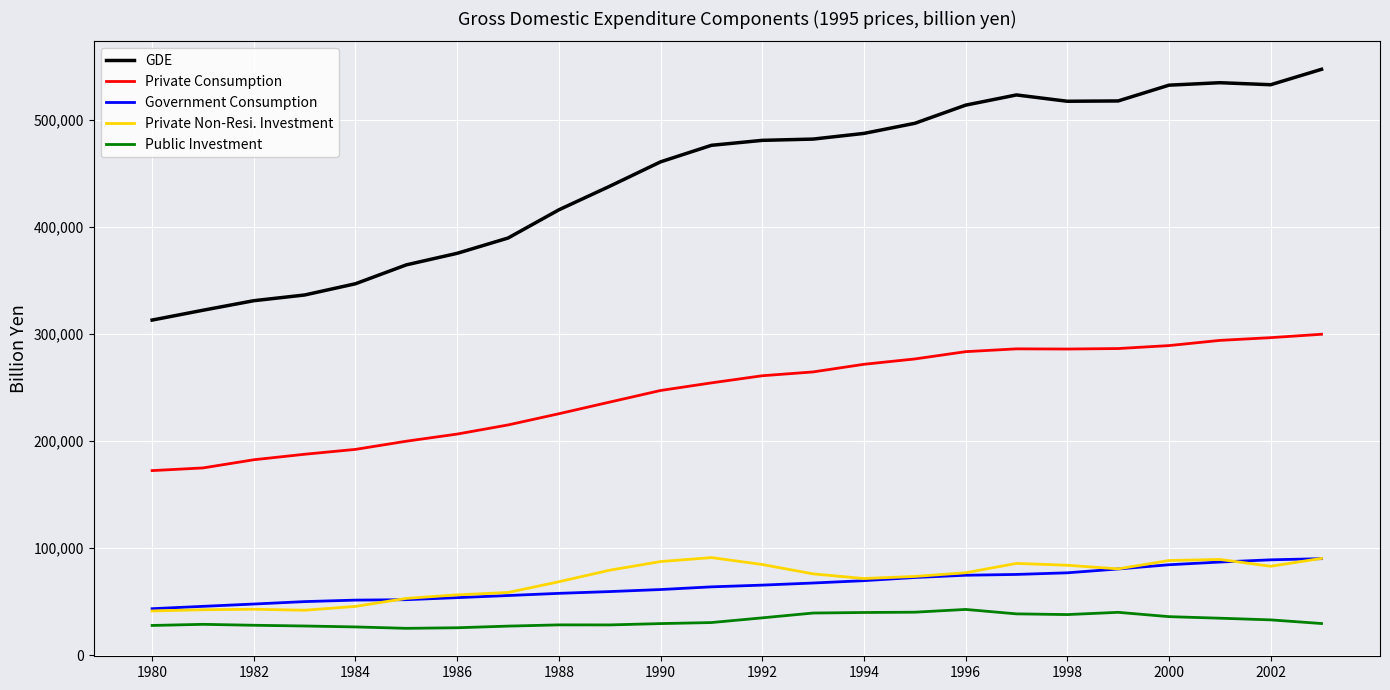

True or false: Government Consumption and Public Investment cross at least once.

False